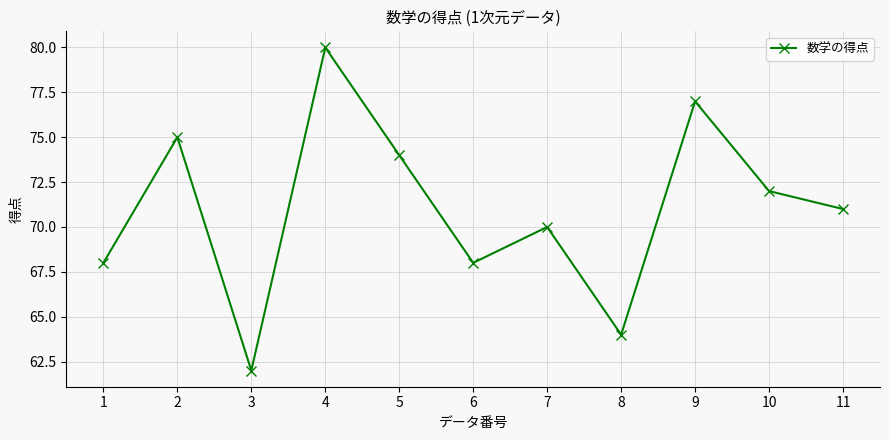

Is it true that the value at 2 is 75?

True